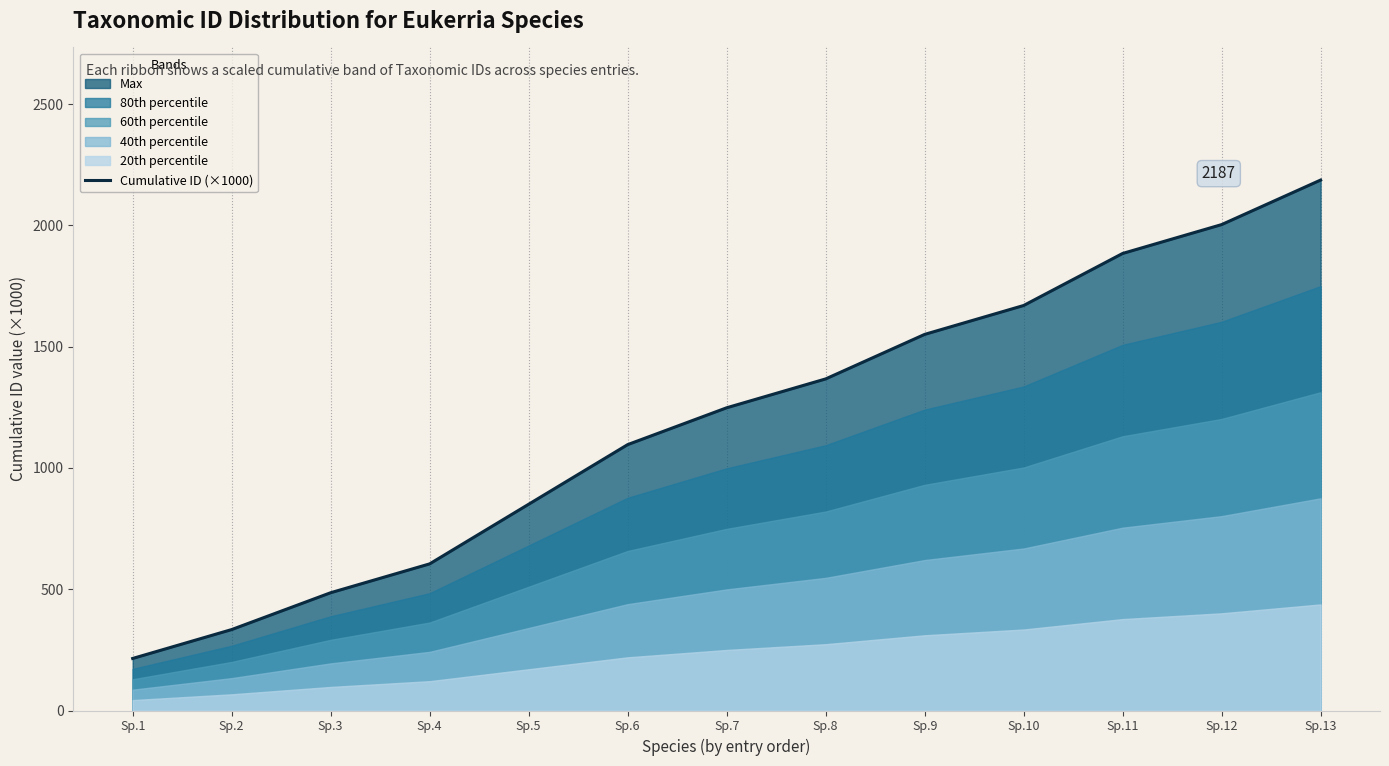

What is the value of the 2nd point from the left?

333.7